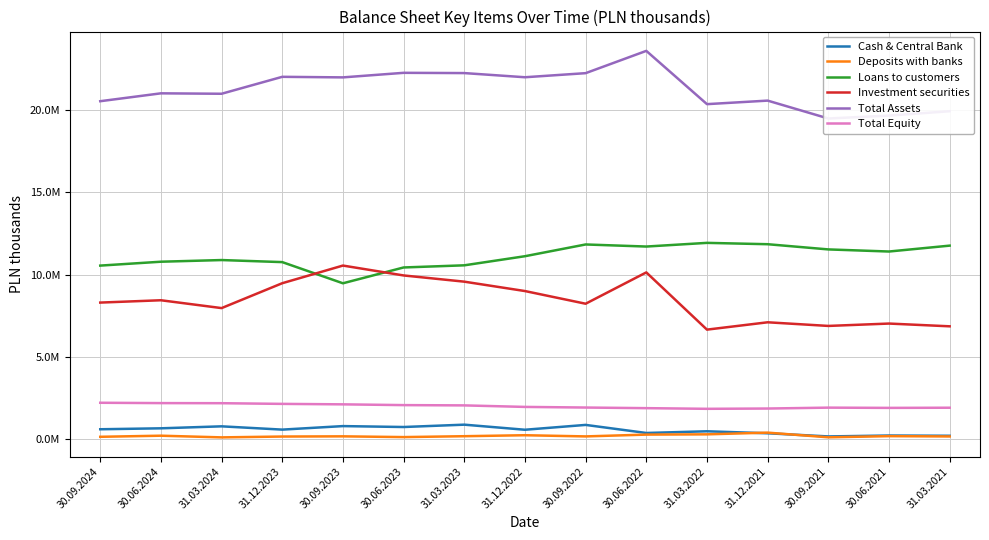

Reading right to left, extract all data points from this chart.

Cash & Central Bank: 209204	224494	169404	361581	482824	379245	870237	575875	885013	742391	797923	584089	783406	663176	605612
Deposits with banks: 168800	187170	116134	400747	296488	280753	170946	242831	183361	129424	175094	162781	112026	214183	147398
Loans to customers: 11769570	11411231	11539233	11855647	11937325	11713954	11840264	11125827	10572303	10441888	9480313	10767436	10892749	10791443	10555380
Investment securities: 6864235	7031975	6887656	7108931	6662603	10141689	8237346	9008118	9578679	9956677	10557568	9484770	7971732	8448481	8307011
Total Assets: 19941157	19675003	19498386	20585740	20371100	23609563	22254723	22006181	22259721	22275352	21998078	22032451	21002610	21028576	20549629
Total Equity: 1915137	1904966	1920309	1865795	1848331	1888660	1926233	1964138	2056487	2073575	2120179	2148620	2189775	2195693	2216447